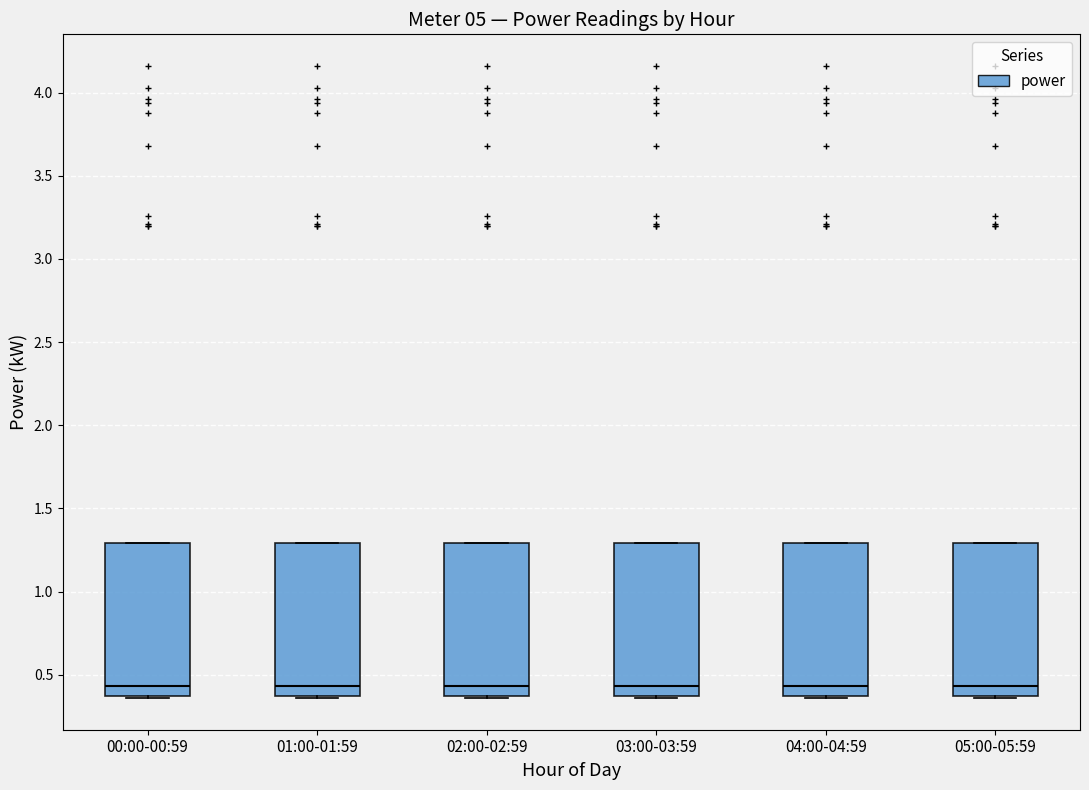

Reading left to right, transcribe this box plot: for each box, give where its median line is, the range the box spans, and where its two whiskers end, as read against the y-axis. The values are not printed on the chart, so give them approximately, as read against the axis.

00:00-00:59: median 0.45, box 0.35 to 1.30, whiskers 0.35 to 1.30
01:00-01:59: median 0.45, box 0.35 to 1.30, whiskers 0.35 to 1.30
02:00-02:59: median 0.45, box 0.35 to 1.30, whiskers 0.35 to 1.30
03:00-03:59: median 0.45, box 0.35 to 1.30, whiskers 0.35 to 1.30
04:00-04:59: median 0.45, box 0.35 to 1.30, whiskers 0.35 to 1.30
05:00-05:59: median 0.45, box 0.35 to 1.30, whiskers 0.35 to 1.30